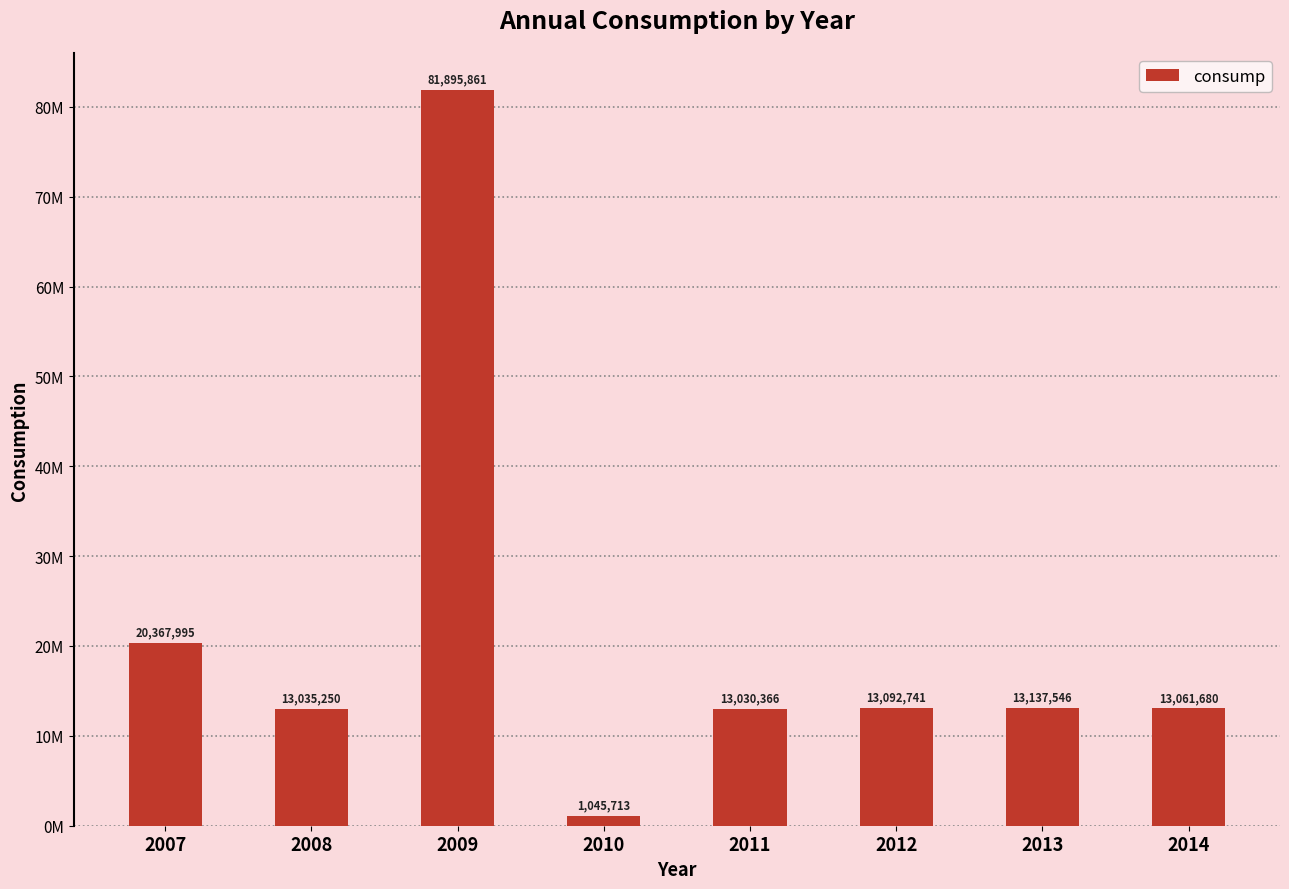

List the labels in order of value, smallest first.

2010, 2011, 2008, 2014, 2012, 2013, 2007, 2009